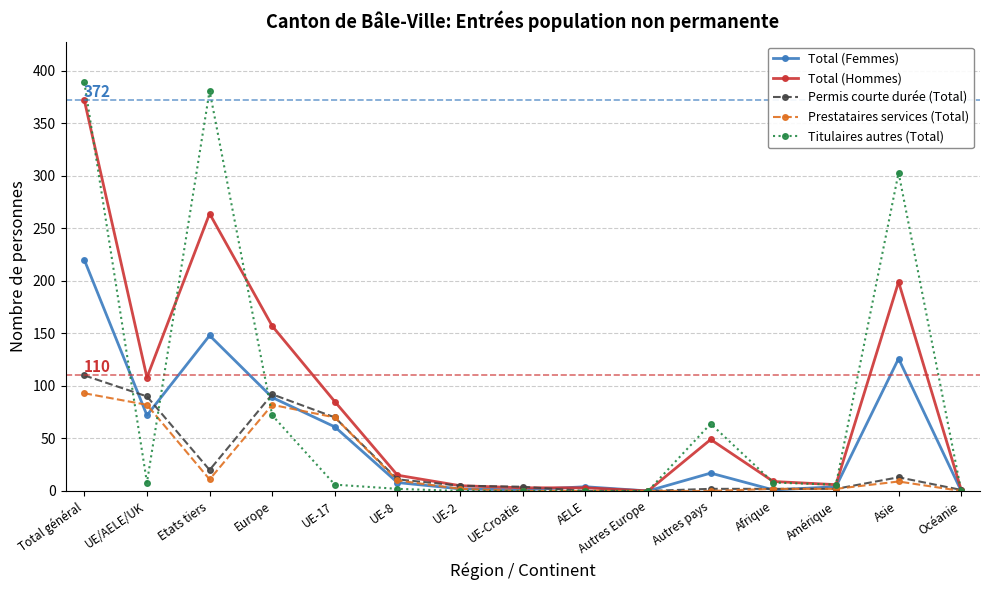

Is the value of Titulaires autres (Total) at AELE greater than the value of Total (Hommes) at Amérique?

No